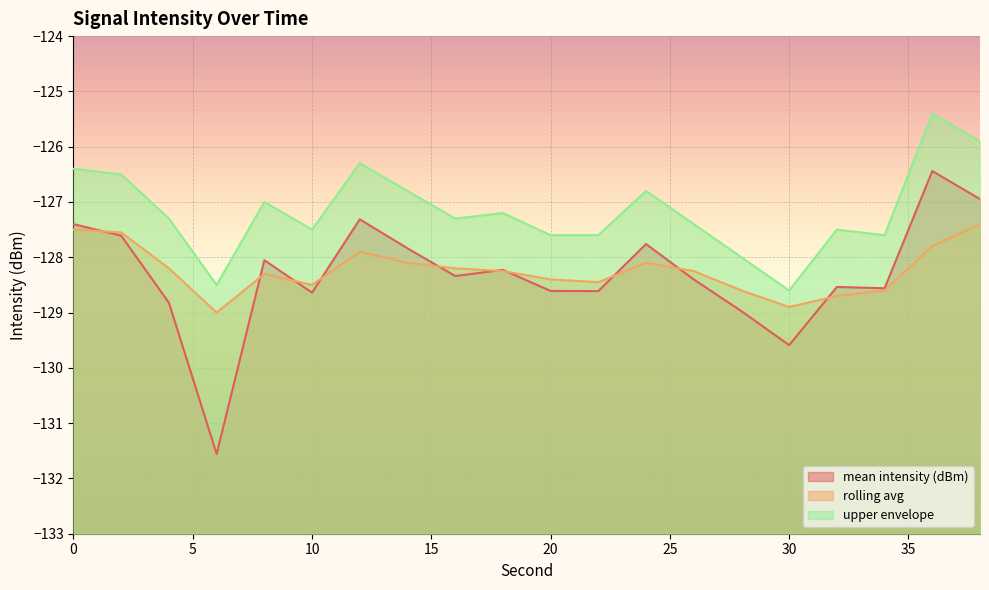

Is the value of mean intensity (dBm) at 32 greater than the value of upper envelope at 22?

No